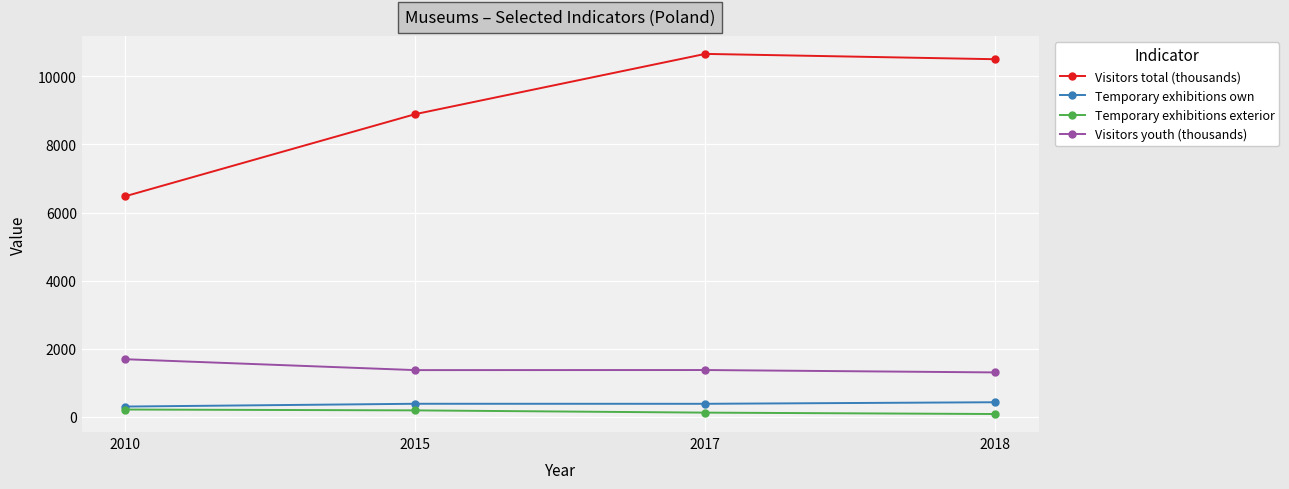

What is the smallest value displayed?

87.0